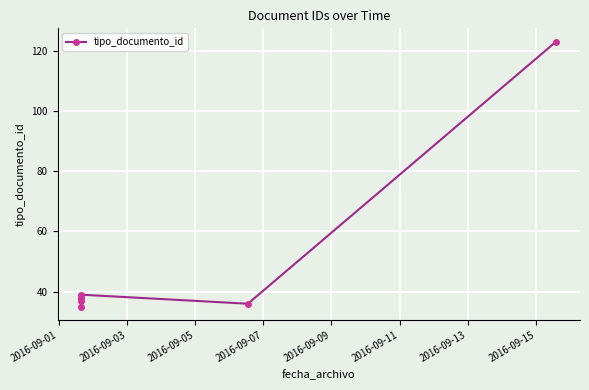

What is the difference between the values at 2016-09-07 and 2016-09-03?

2